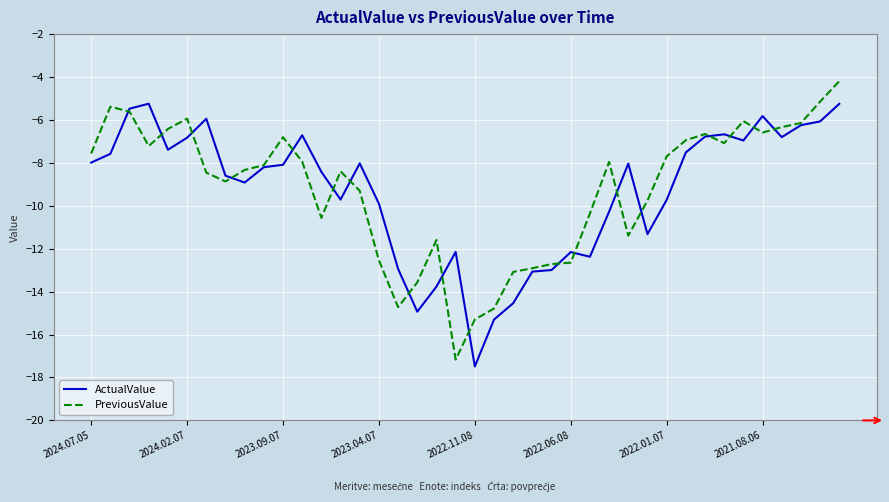

What is the sum of all PreviousValue values?

-368.2